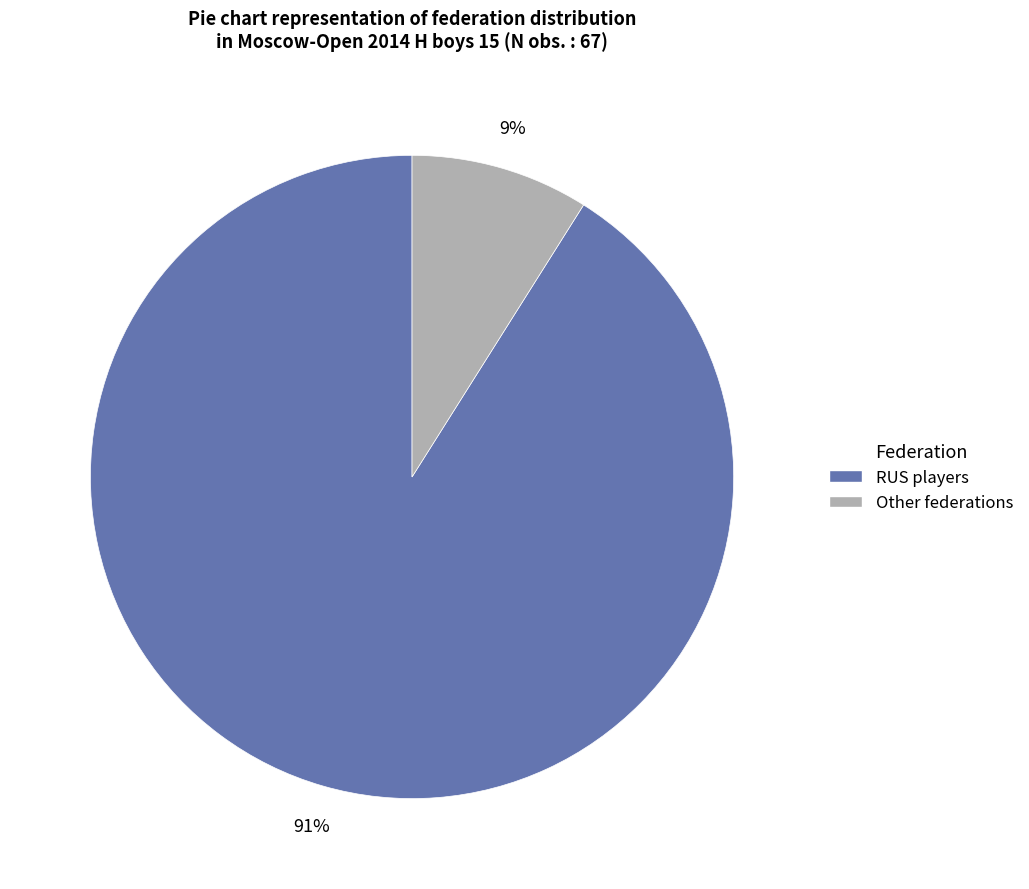

To the nearest percent, what is the difference between the largest and smallest slice percentages?

82%